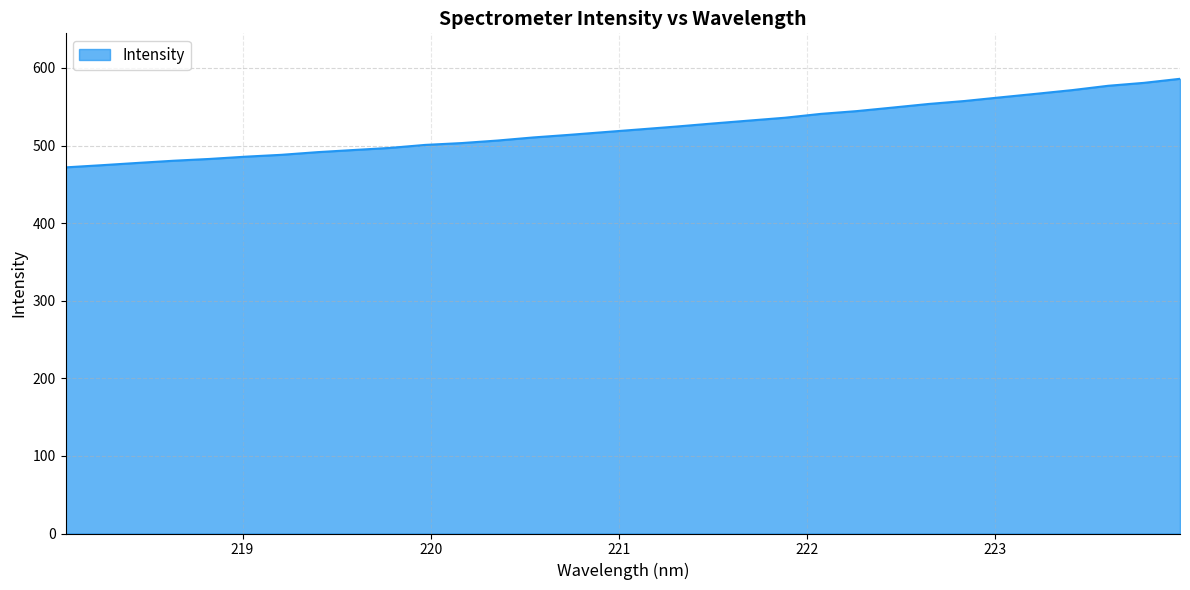

What is the difference between the maximum and minimum values?

114.1